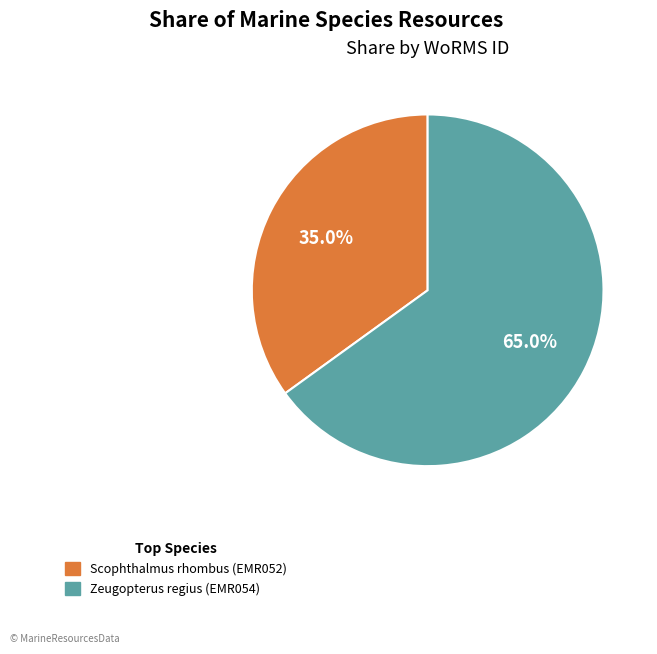

What is the ratio of the value at Zeugopterus regius (EMR054) to the value at Scophthalmus rhombus (EMR052)?

1.9